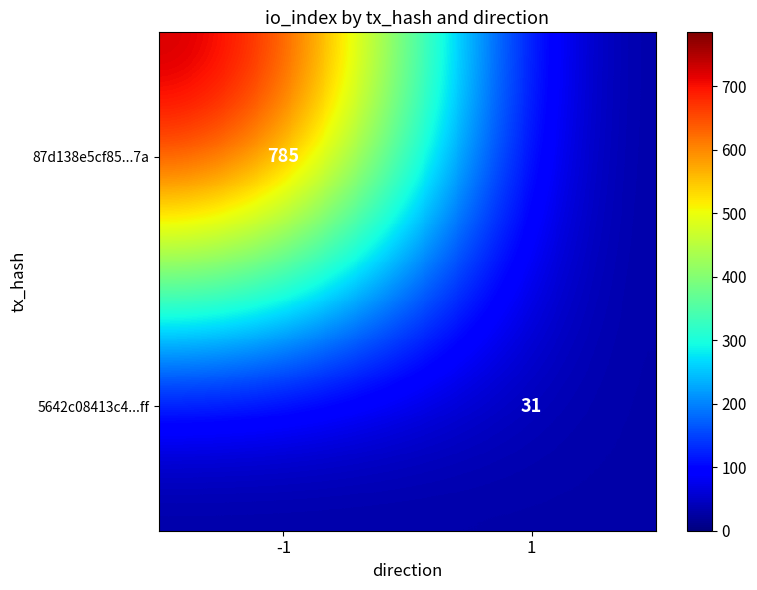

Which has a higher value, -1 or 1?

-1